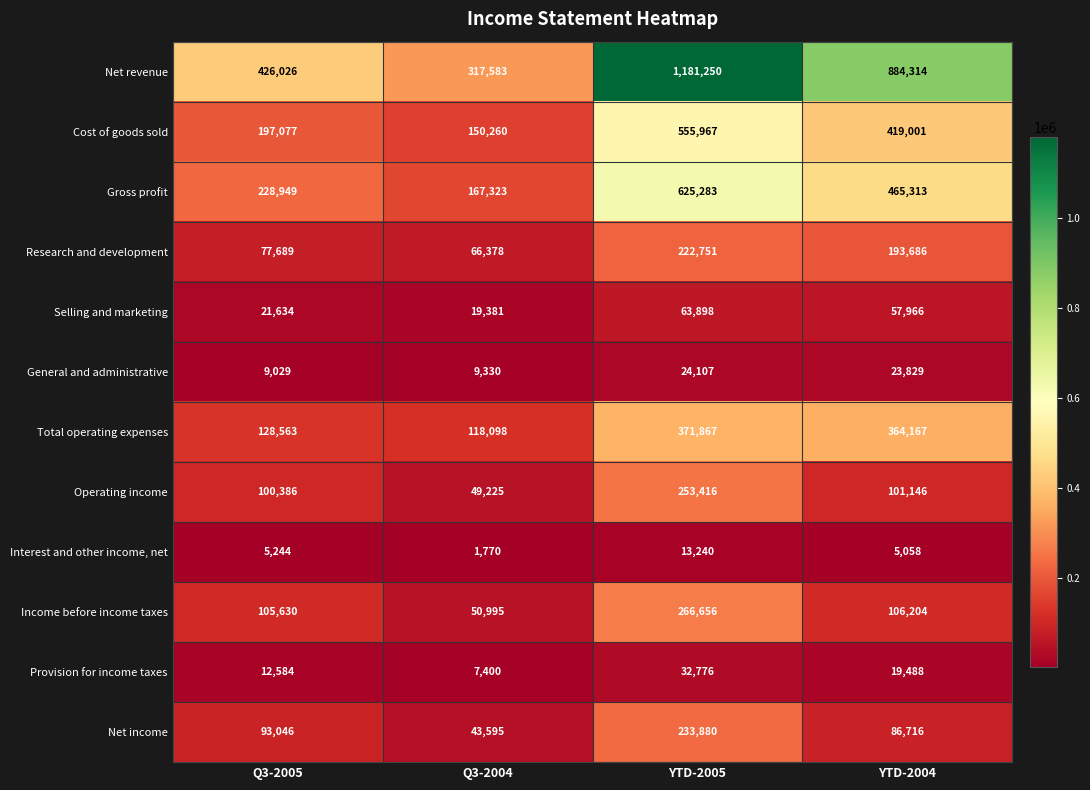

How many data points does each series have?

4